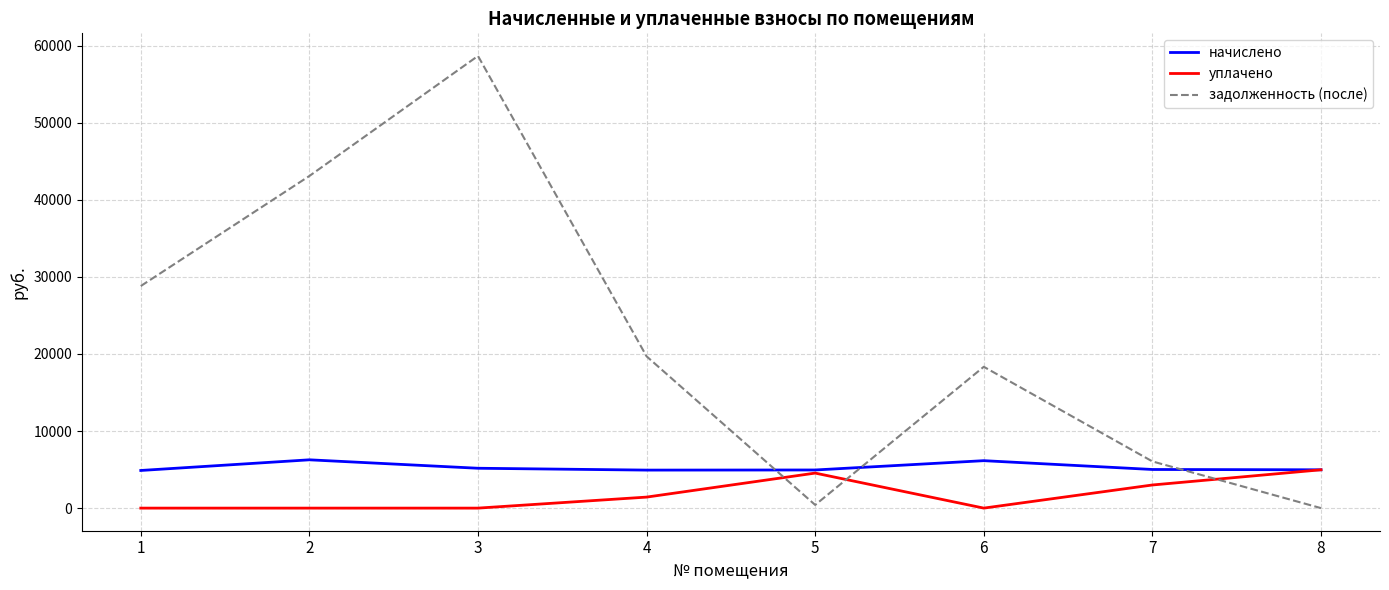

What is the difference between the highest and lowest values at 1?

28807.3